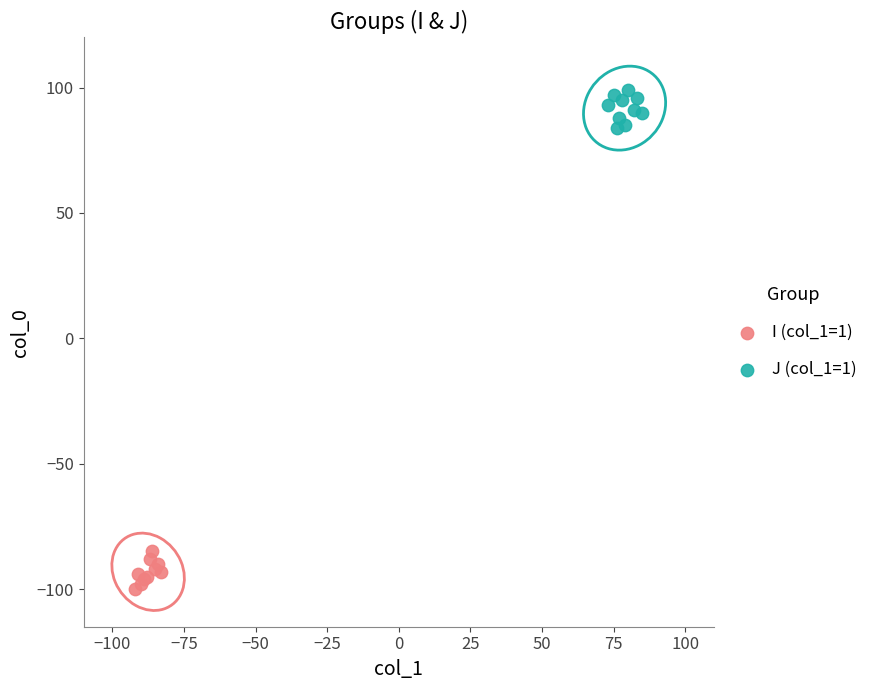

Which series reaches the maximum Y coordinate?

J (col_1=1)